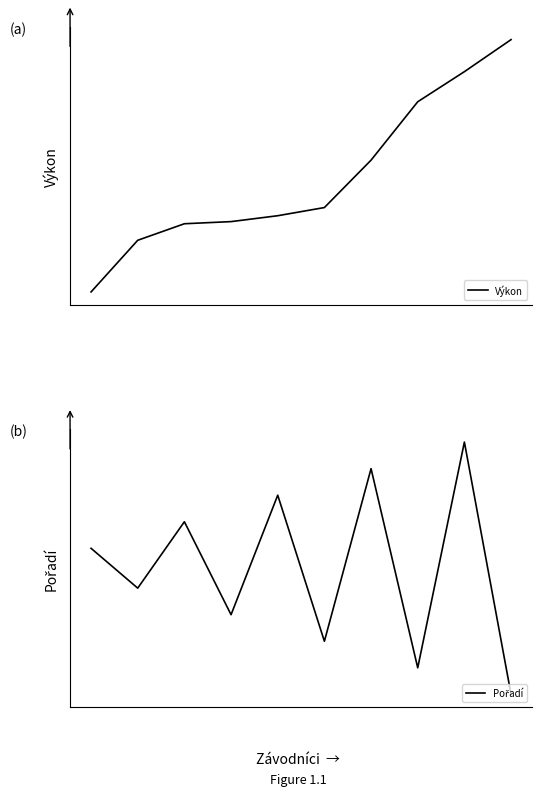

What is the maximum value for Výkon?

51.5